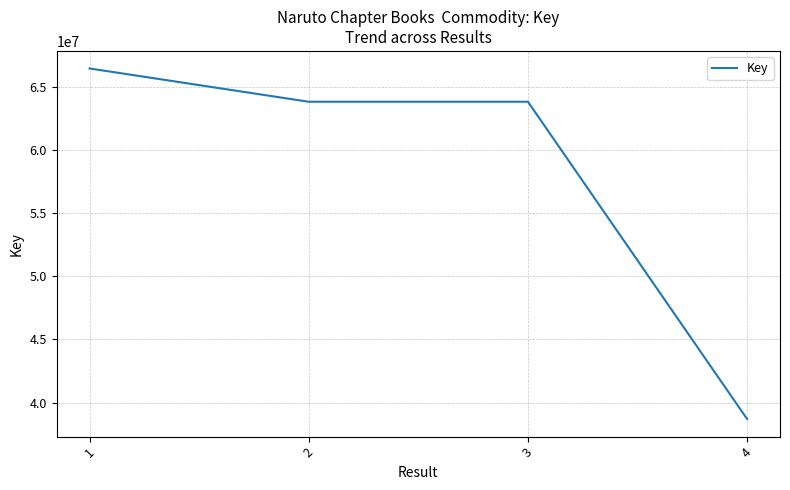

True or false: there are more than 1 points higher than both neighbors.

False